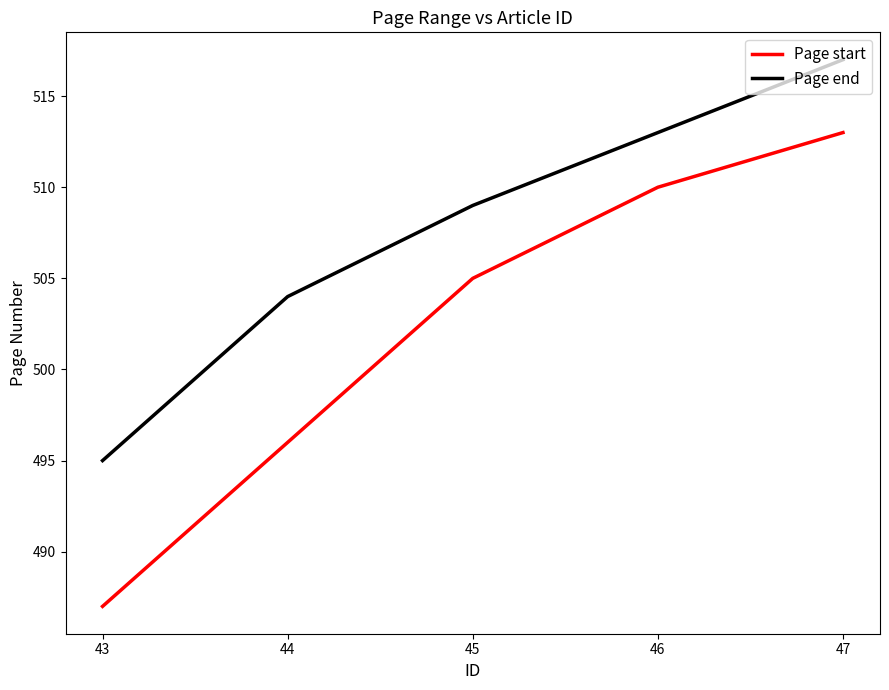

Is the value of Page end at 47 greater than the value of Page start at 43?

Yes